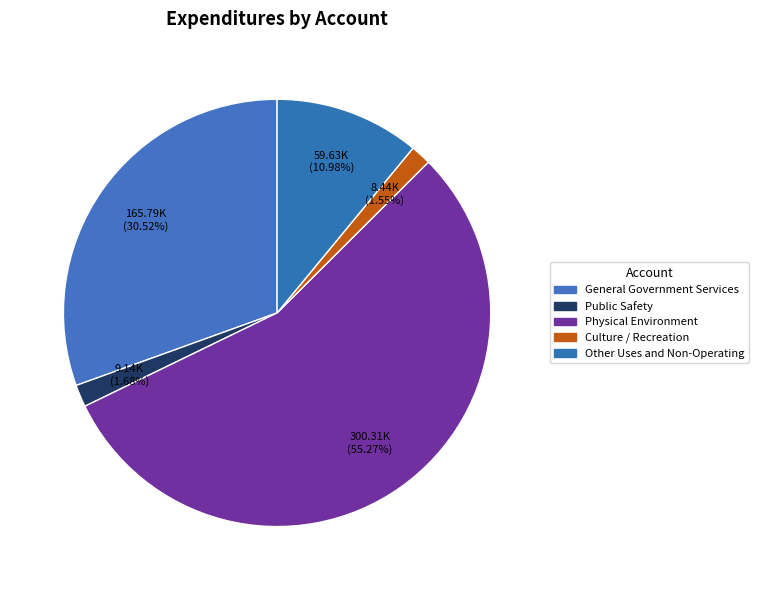

What percentage is the Physical Environment slice, to the nearest percent?

55%